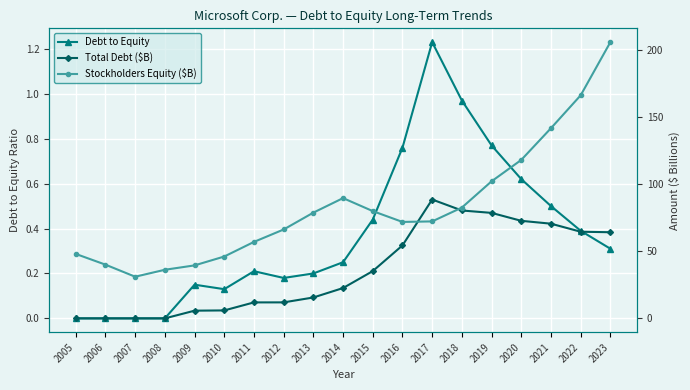

What is the total value across all series at 2014?

112.7